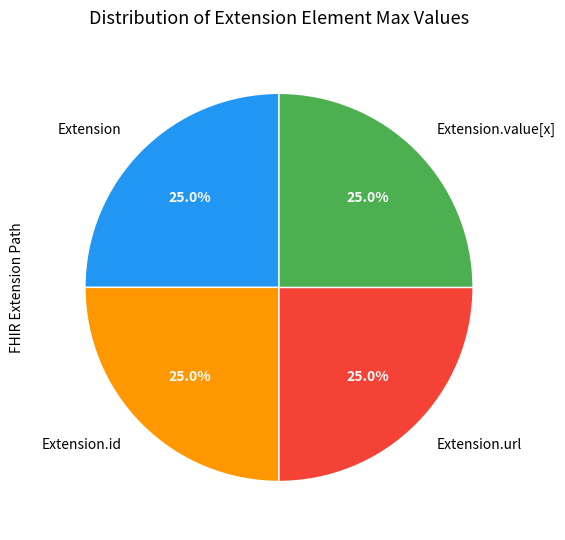

Is there a majority slice in this chart?

No